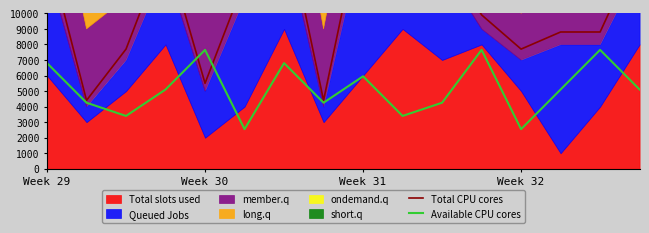

True or false: Total CPU cores has a value of 14300.0 at Week 29.

True